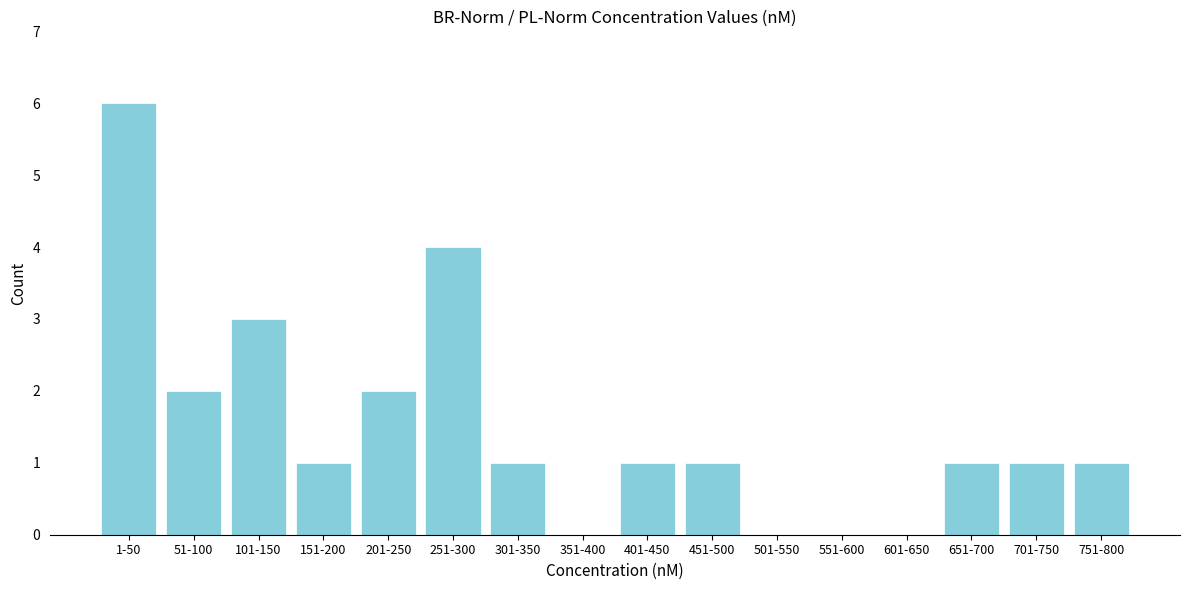

Reading left to right, what are all the values shown in this chart?

1-50=6	51-100=2	101-150=3	151-200=1	201-250=2	251-300=4	301-350=1	351-400=0	401-450=1	451-500=1	501-550=0	551-600=0	601-650=0	651-700=1	701-750=1	751-800=1